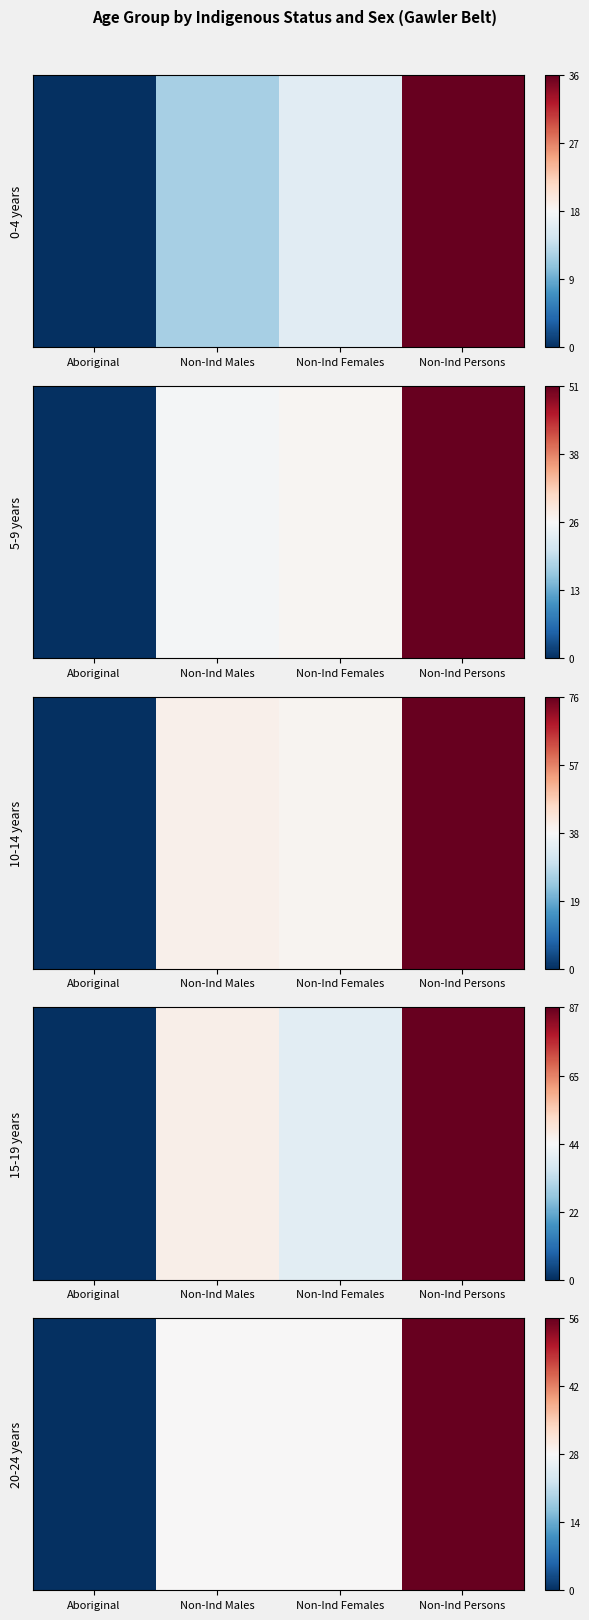

What is the change in value from Aboriginal to Non-Ind Males?

+0.5